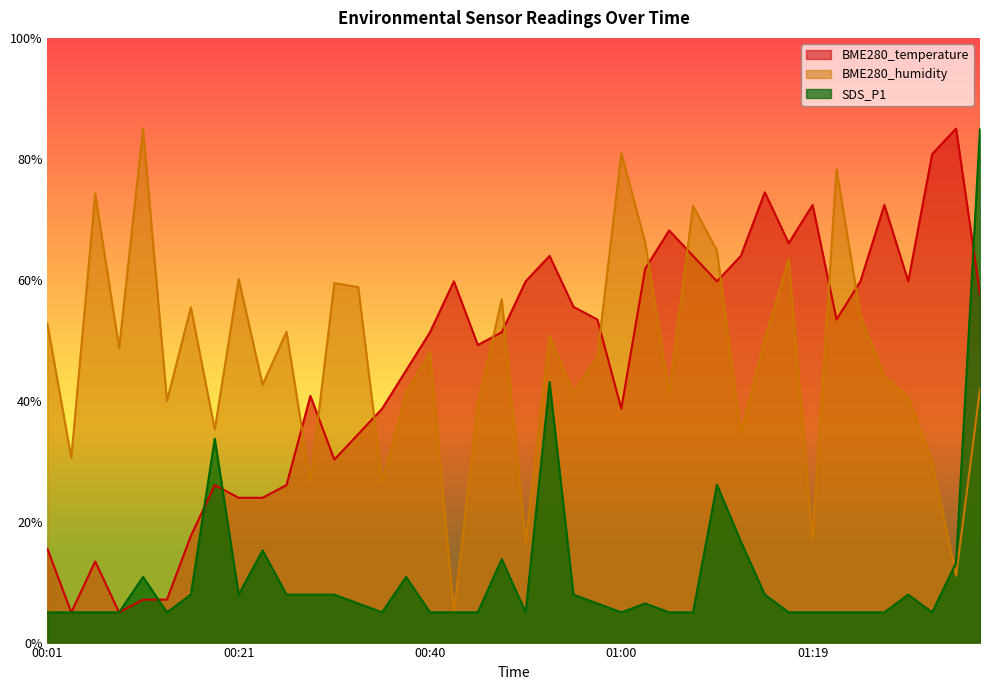

Which series changed the most between 01:19 and 01:36?

SDS_P1